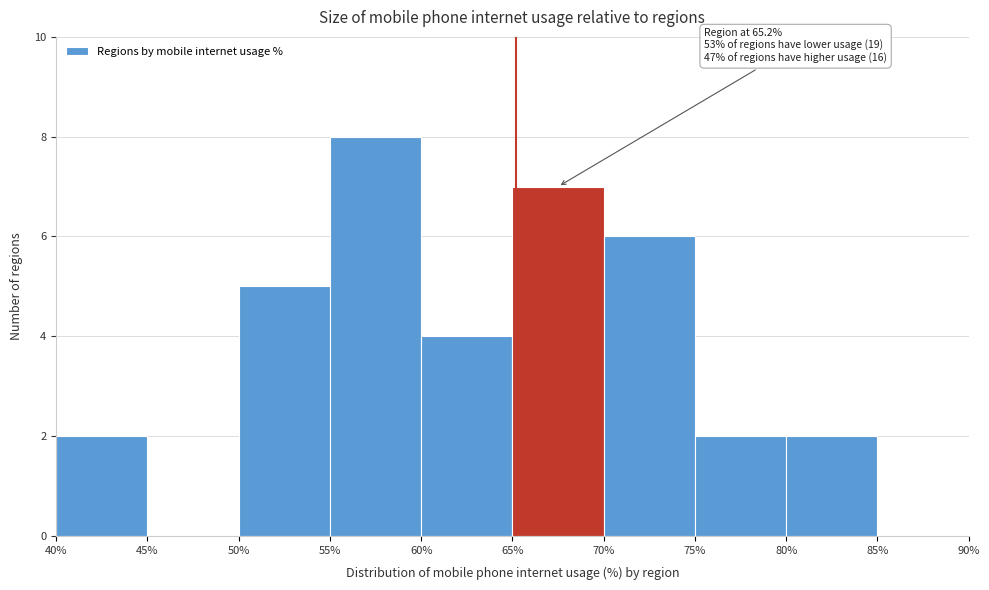

Which range on the x-axis has the tallest bar?

55% to 60%